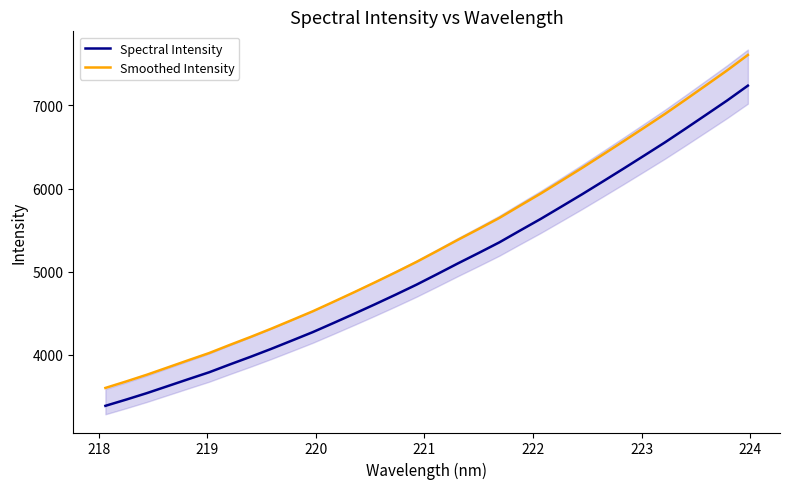

Rank the series by their average value, from lowest to highest.

Spectral Intensity, Smoothed Intensity